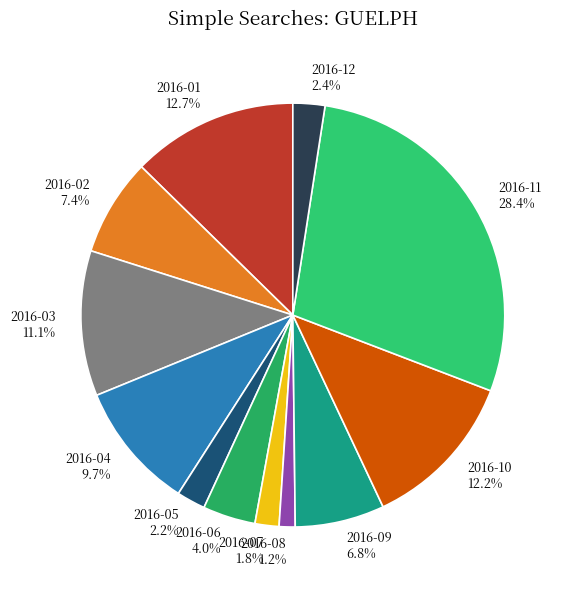

To the nearest percent, what is the difference between the largest and smallest slice percentages?

27%